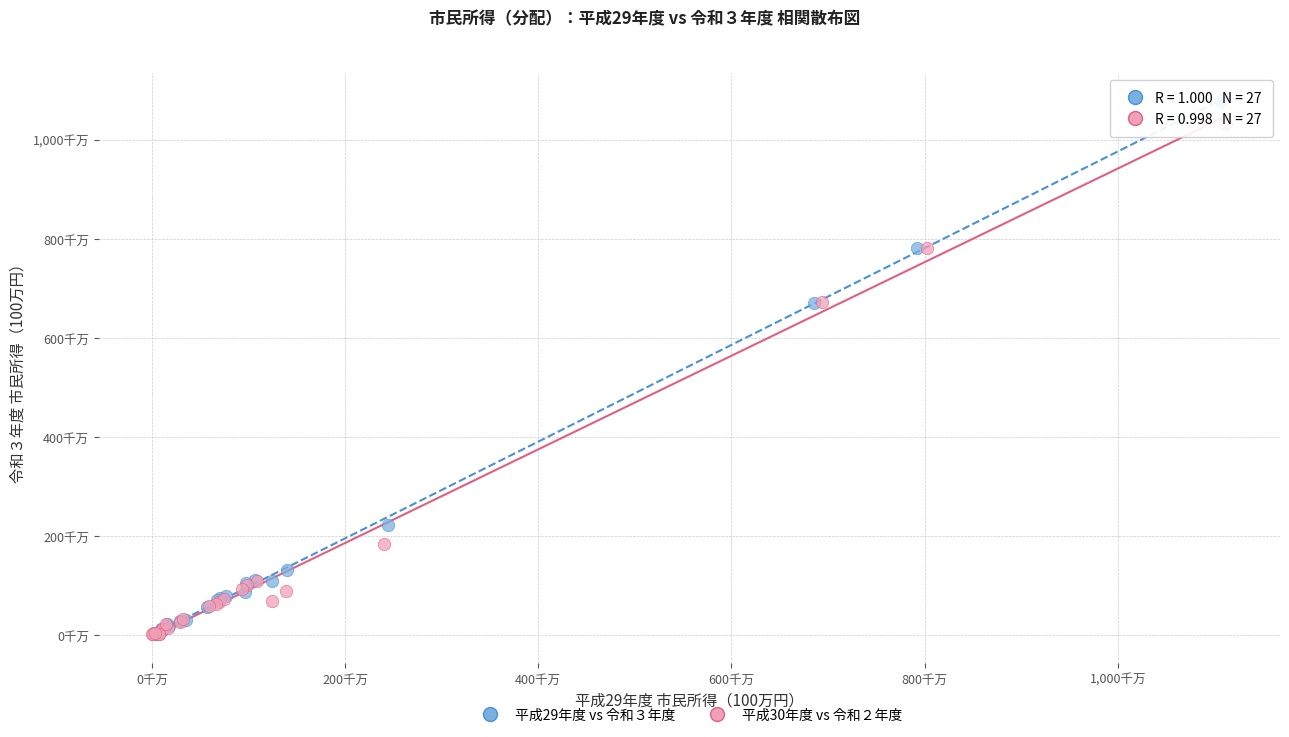

What are all the series names shown in the legend?

平成29年度 vs 令和３年度, 平成30年度 vs 令和２年度